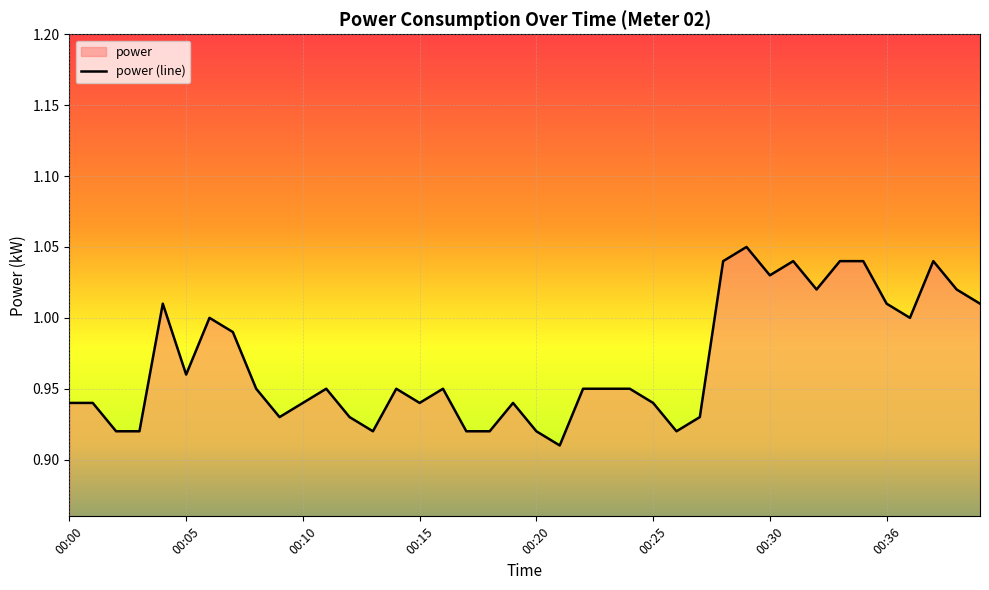

Does the chart display data point markers on the line(s)?

No